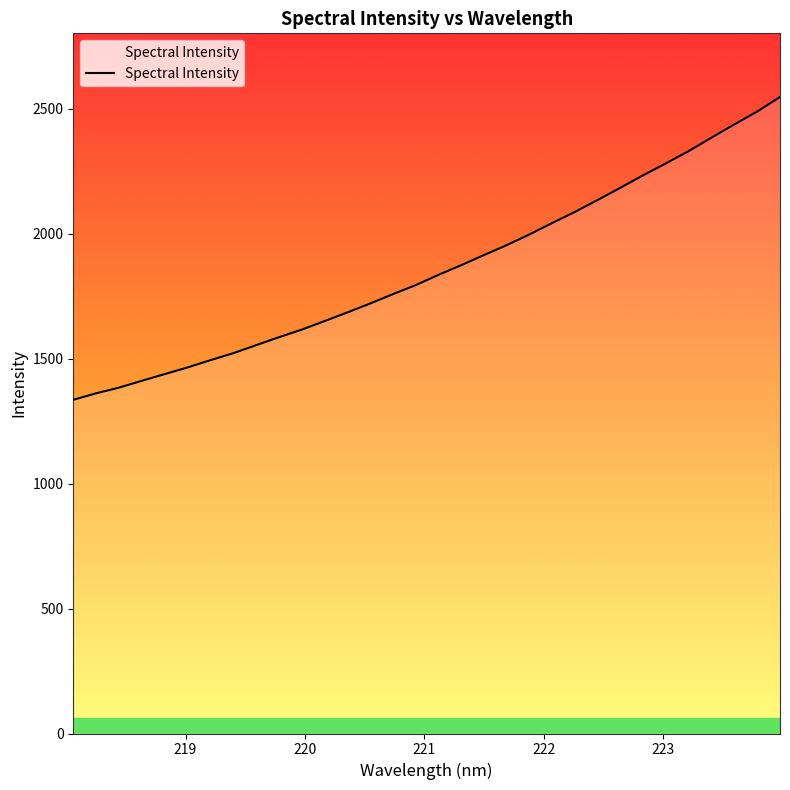

What is the sum of all values?

59507.6